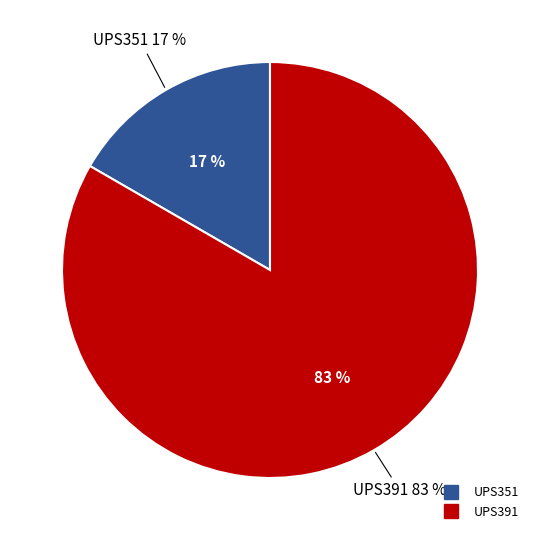

True or false: UPS391 accounts for 76% of the total.

False